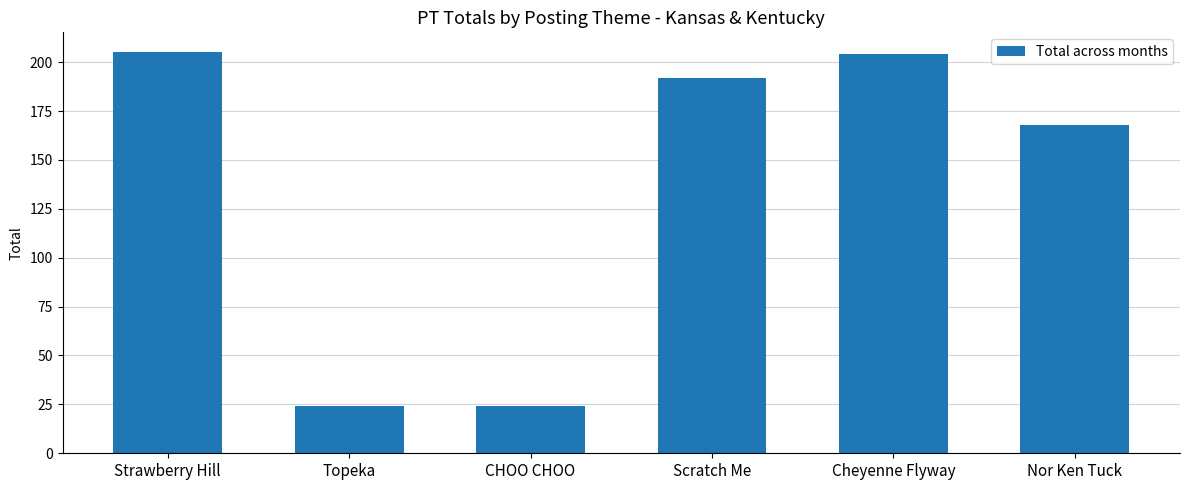

What position from the right is Scratch Me?

3